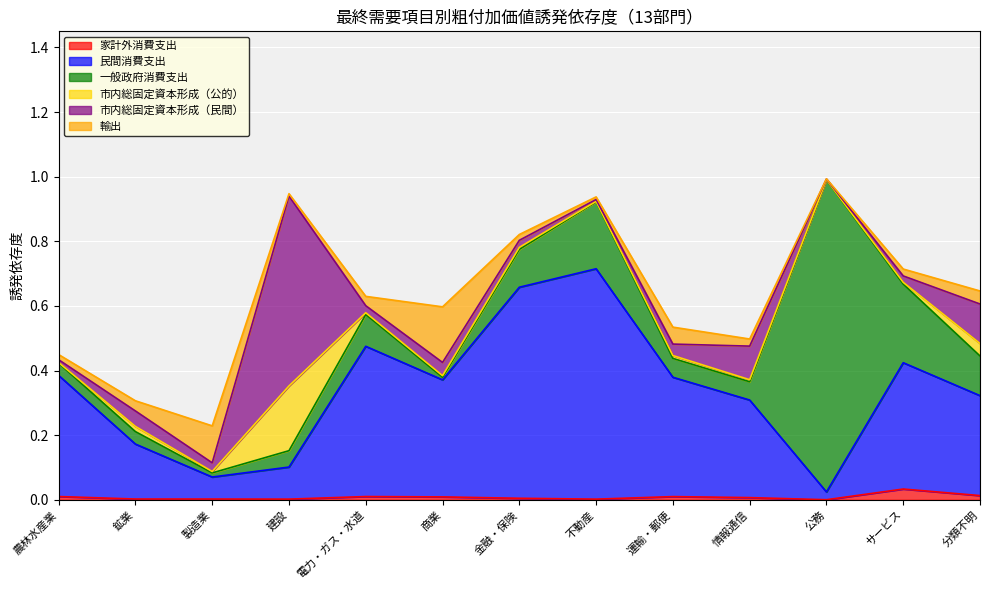

How many intersections are there between 輸出 and 家計外消費支出?

2